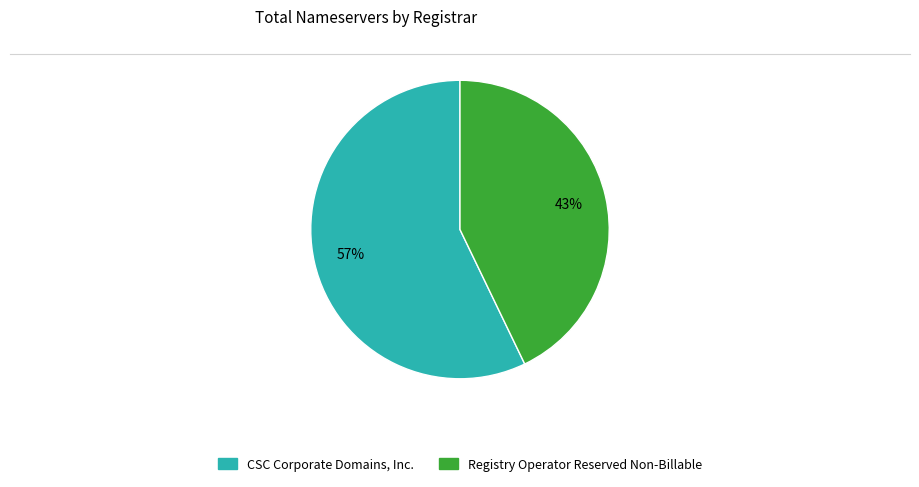

Count the number of slices in the pie.

2